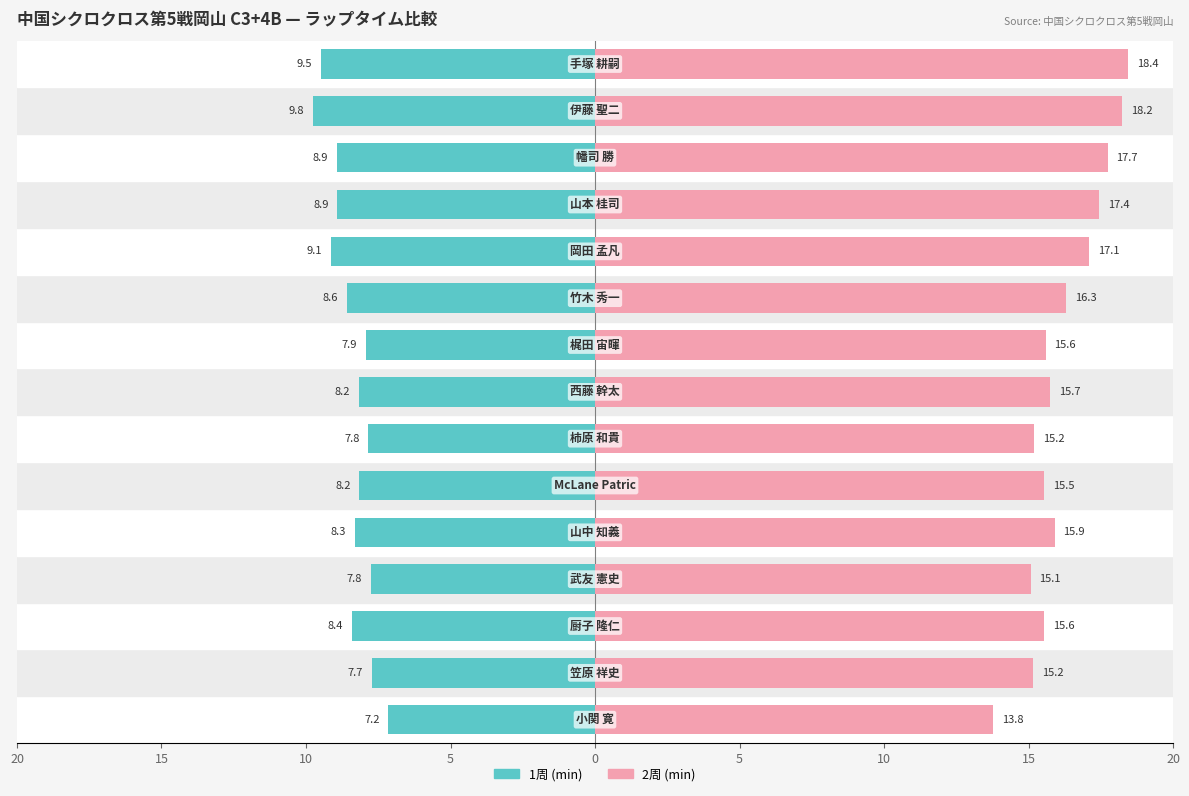

How many categories are shown in the chart?

15